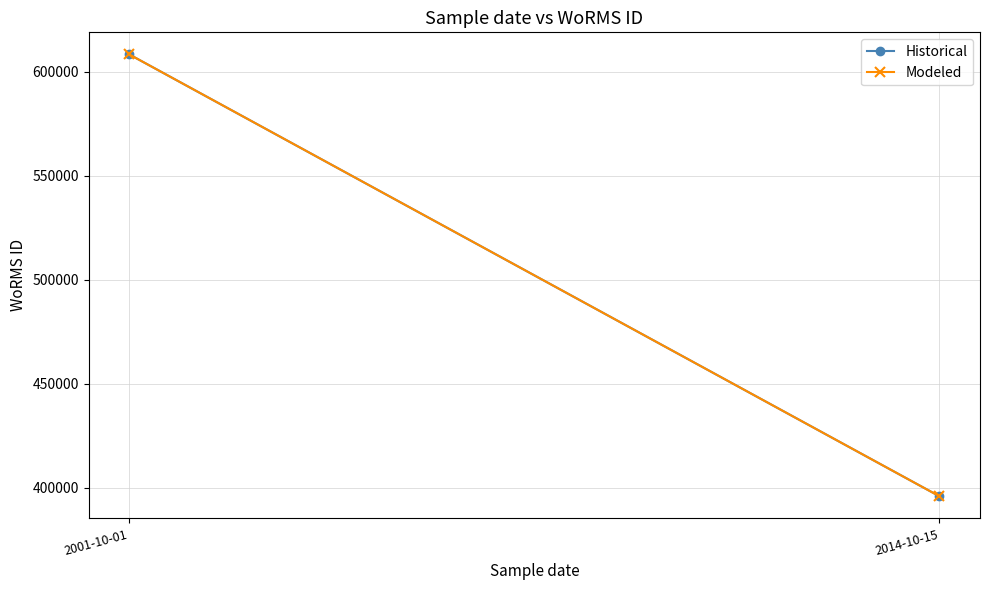

Which series has the widest spread of values?

Historical